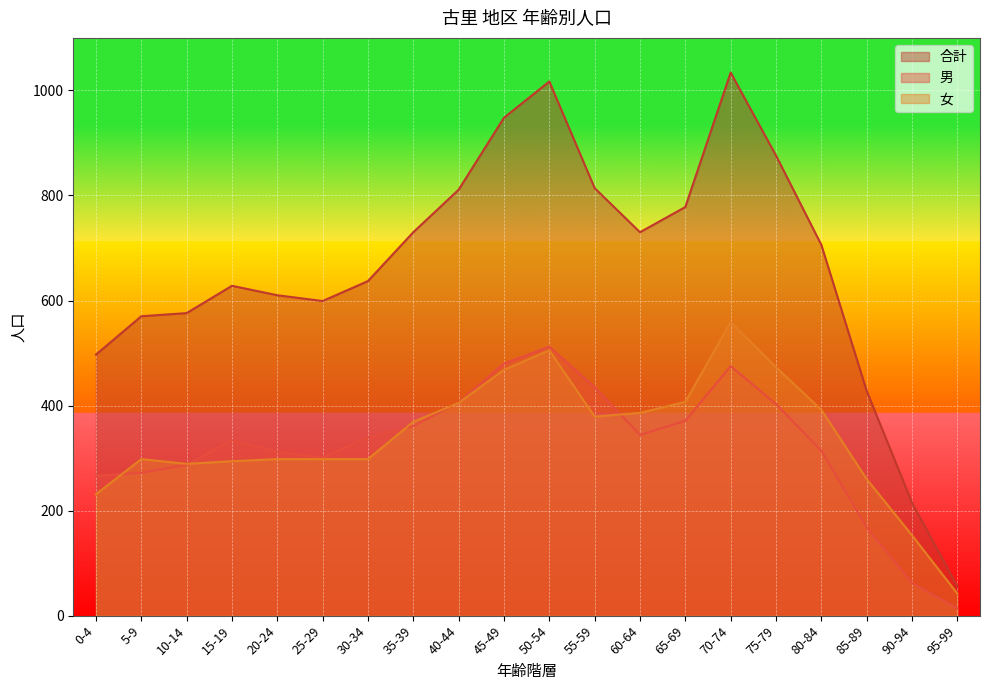

Which series has the widest spread of values?

合計